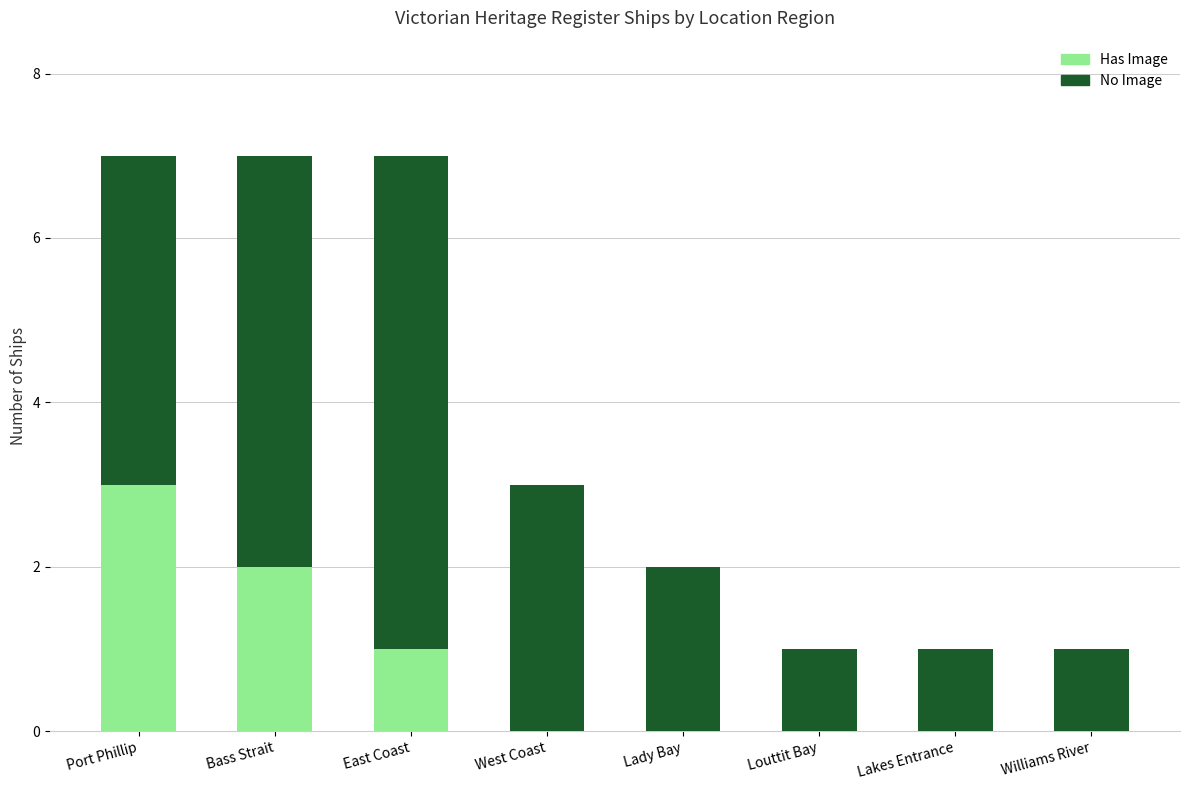

Are the bars horizontal?

No